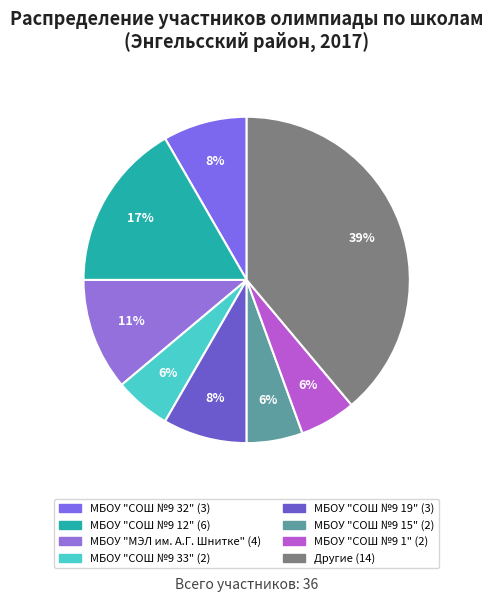

Count the number of slices in the pie.

8